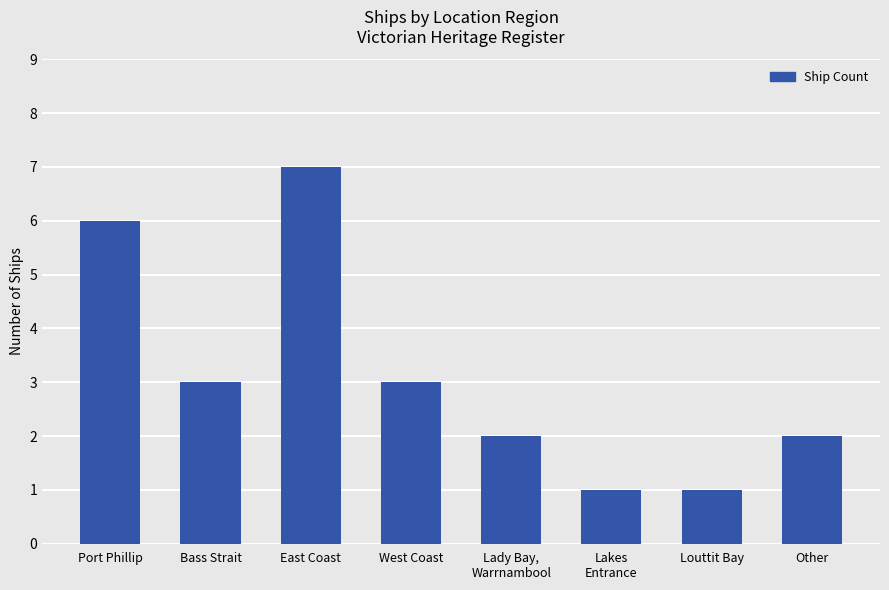

What is the value of the 8th bar from the left?

2